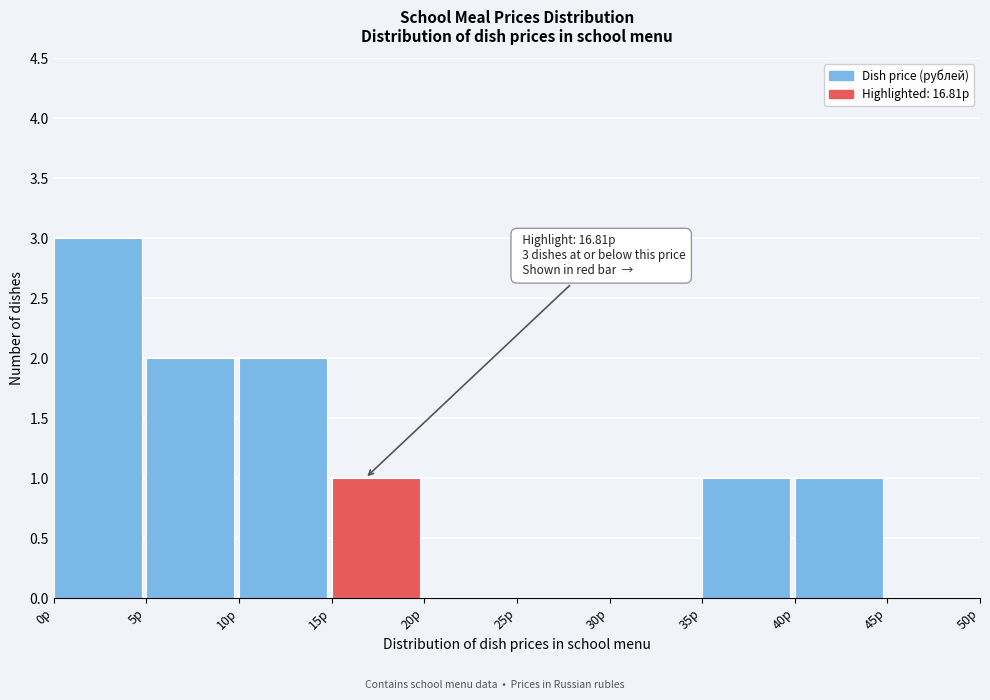

Which range on the x-axis has the tallest bar?

0 to 5